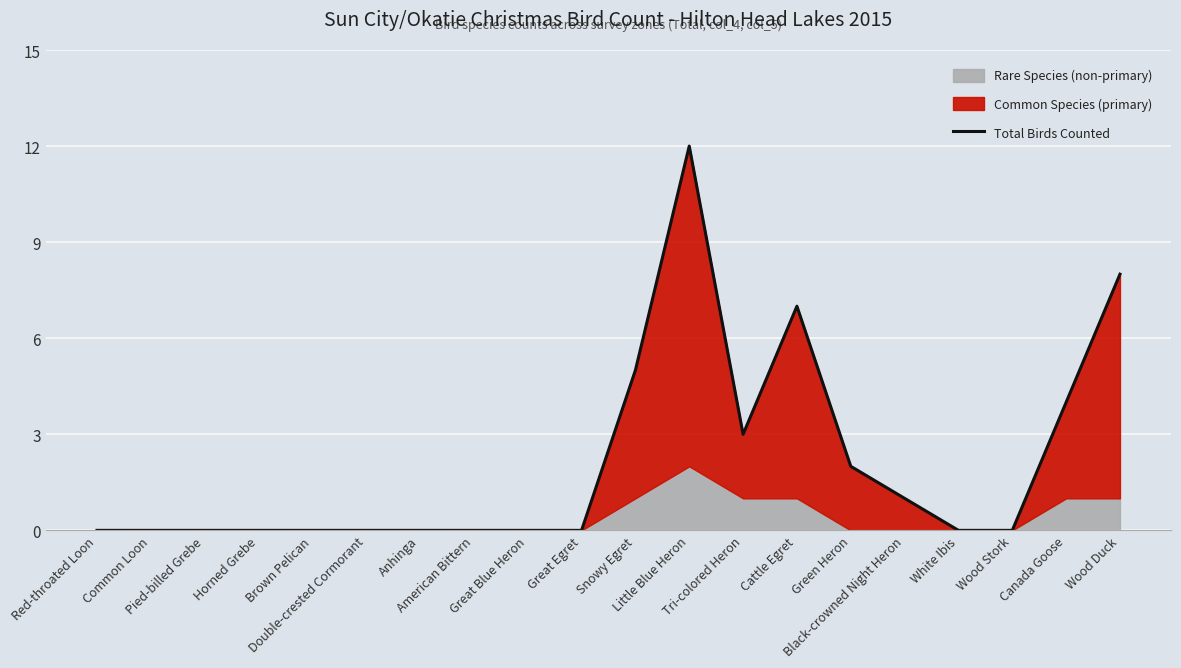

What is the difference between the values at Little Blue Heron and Canada Goose?

8